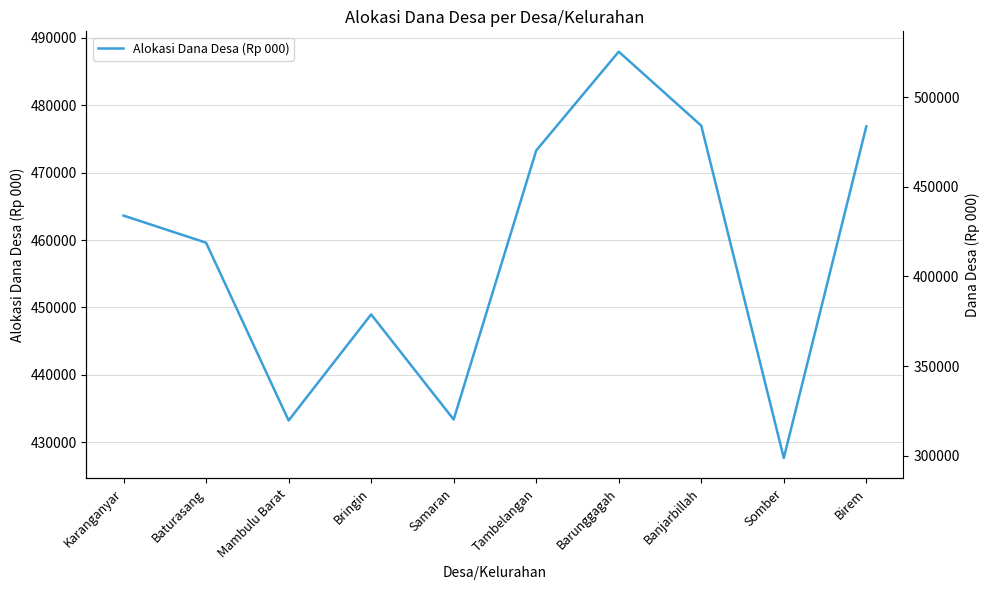

How many interior local valleys (lower than both neighbors) does the data have?

3